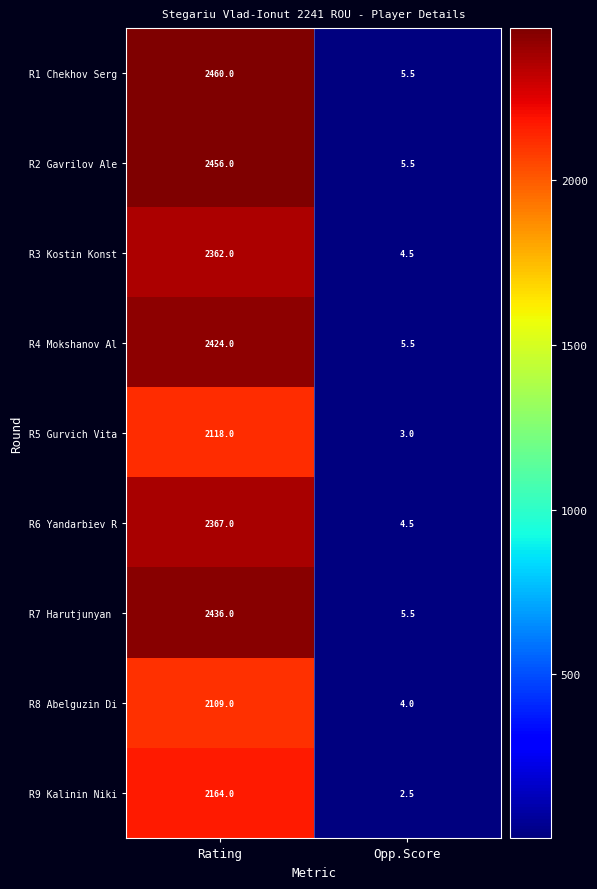

What is the approximate value of R8 Abelguzin Di at Rating?

2109.0